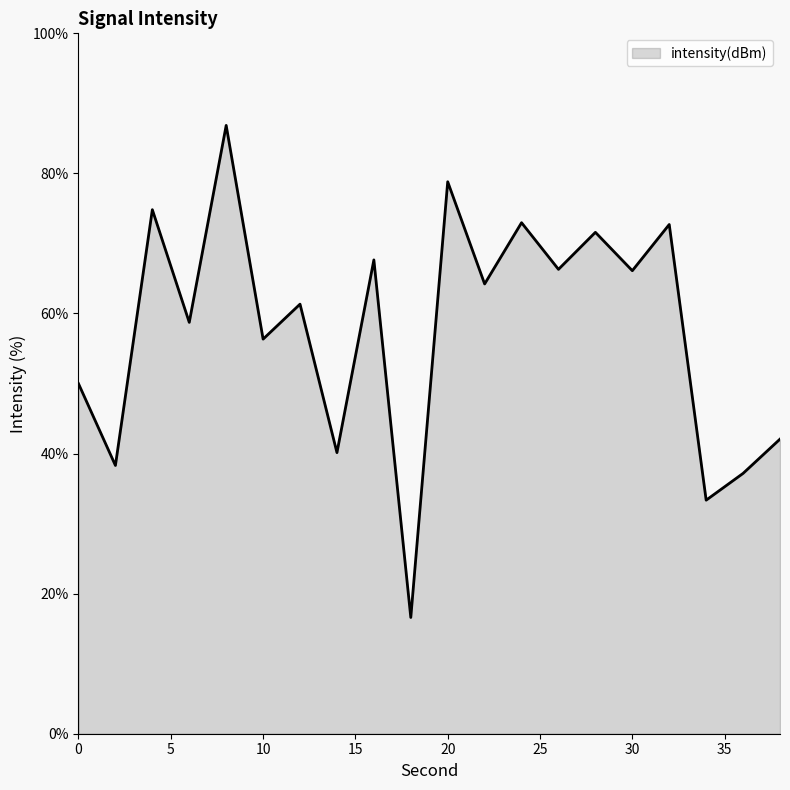

How many values exceed 64?

10